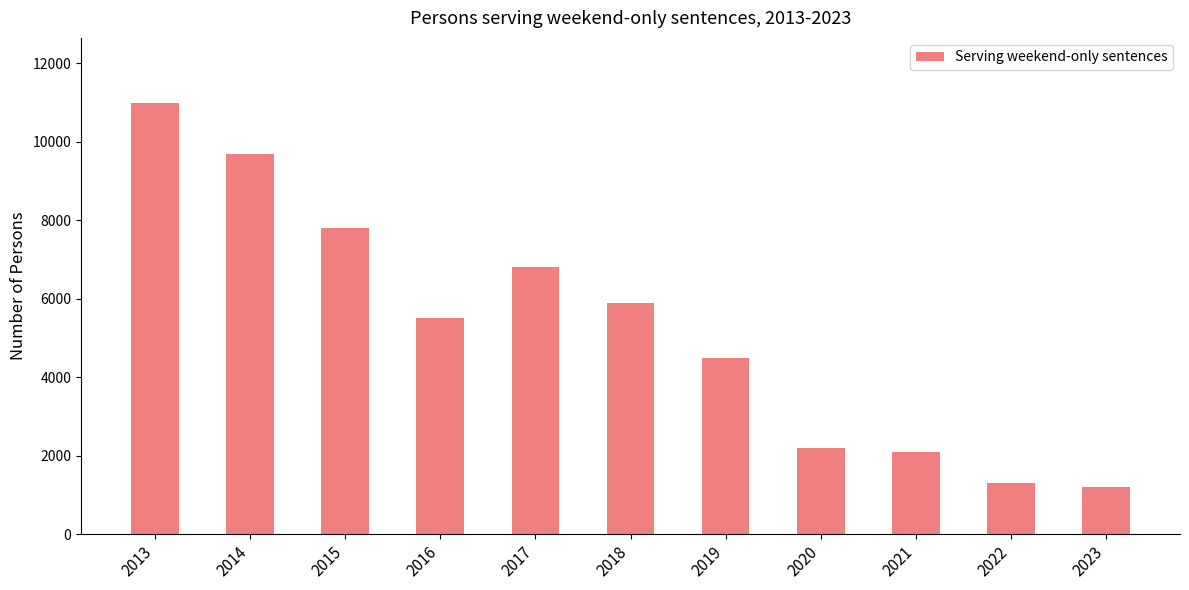

What is the value of the 10th bar from the left?

1300